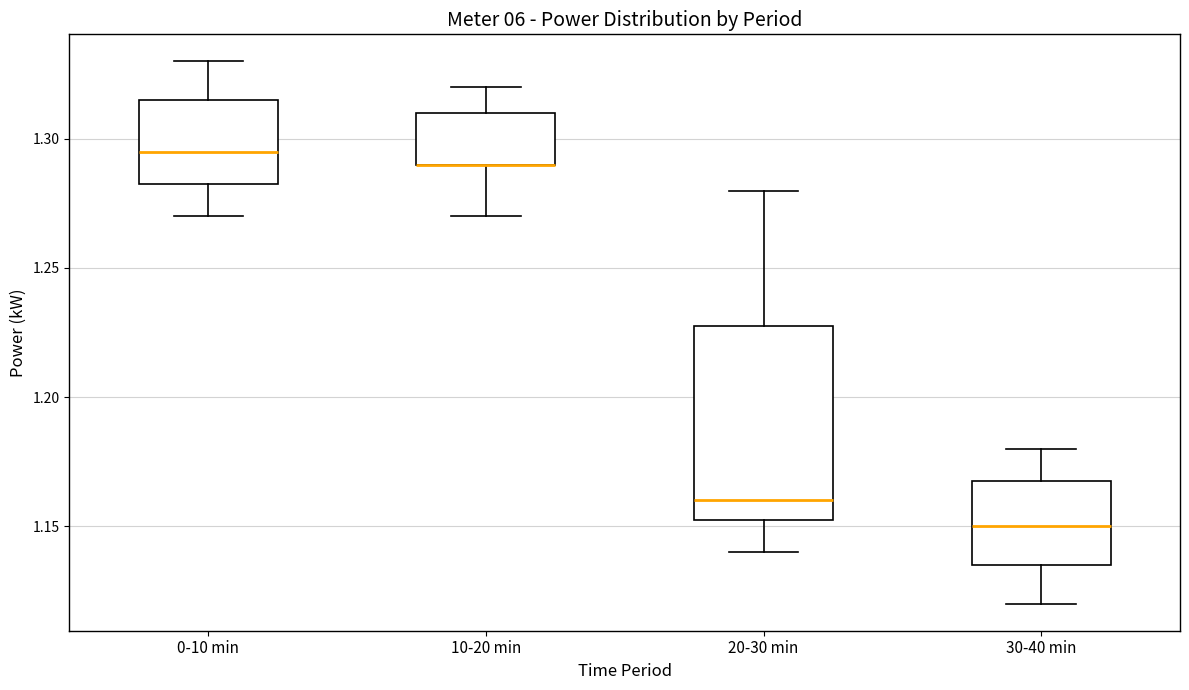

Where does the upper whisker of the box for 30-40 min end on the y-axis? The values are not printed on the chart, so give them approximately, as read against the axis.

1.180